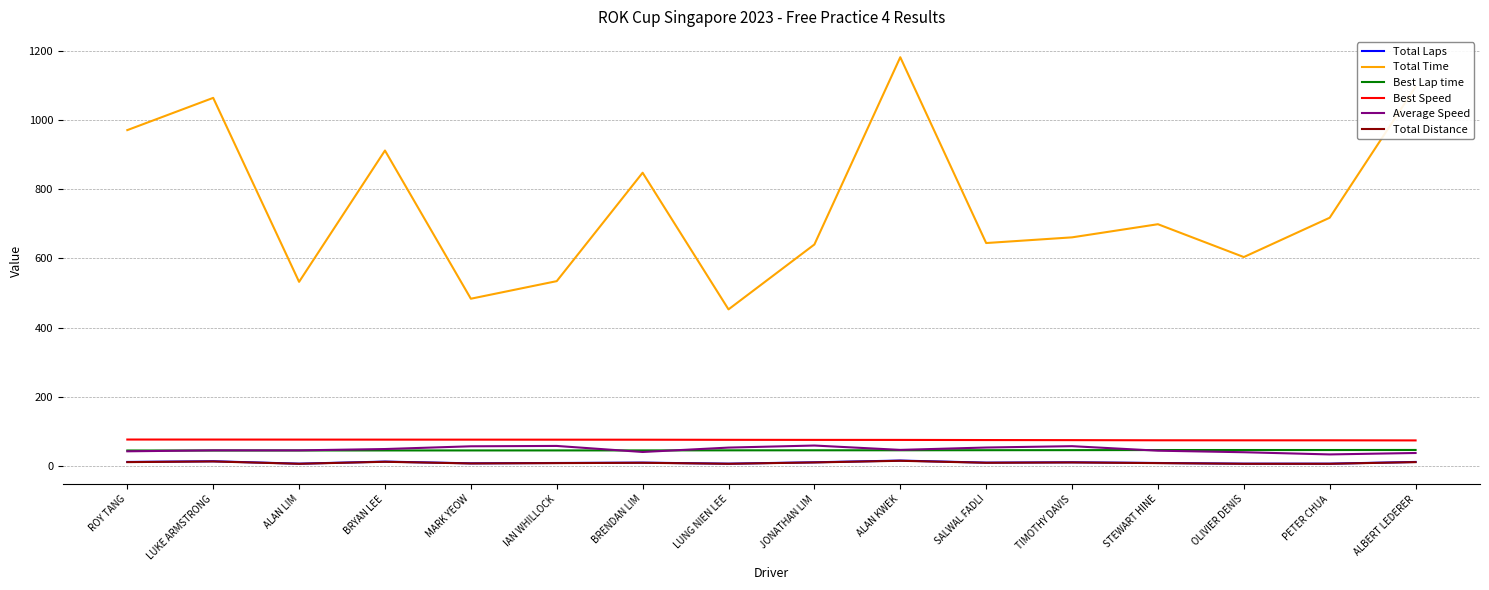

Between ROY TANG and STEWART HINE, which series saw the biggest shift?

Total Time